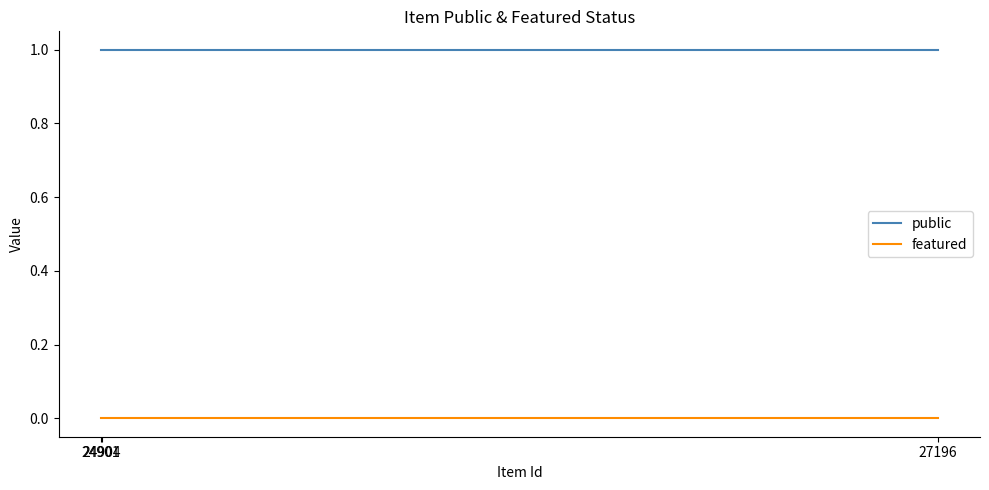

Which series changed the most between 27196 and 24904?

public